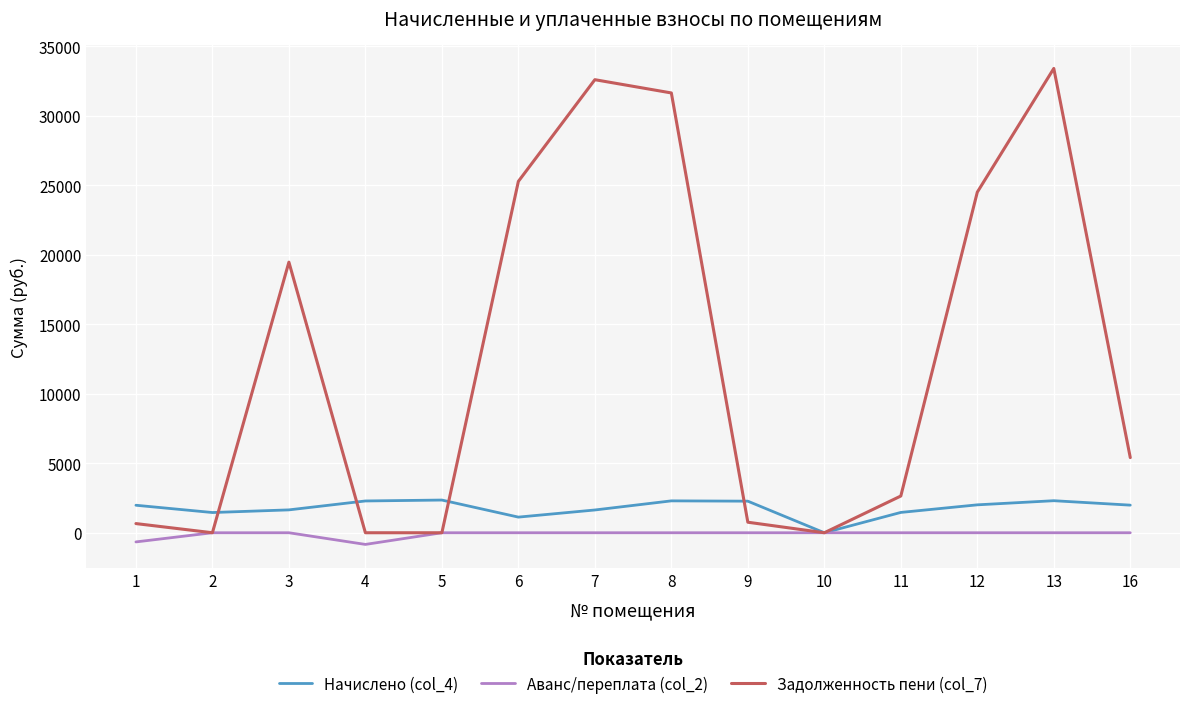

The value of Начислено (col_4) at 3 is 1646.0. True or false?

True